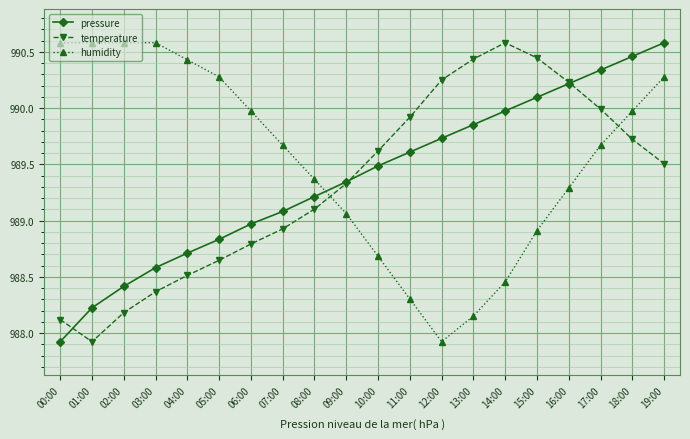

True or false: humidity has a value of 990.0 at 06:00.

True